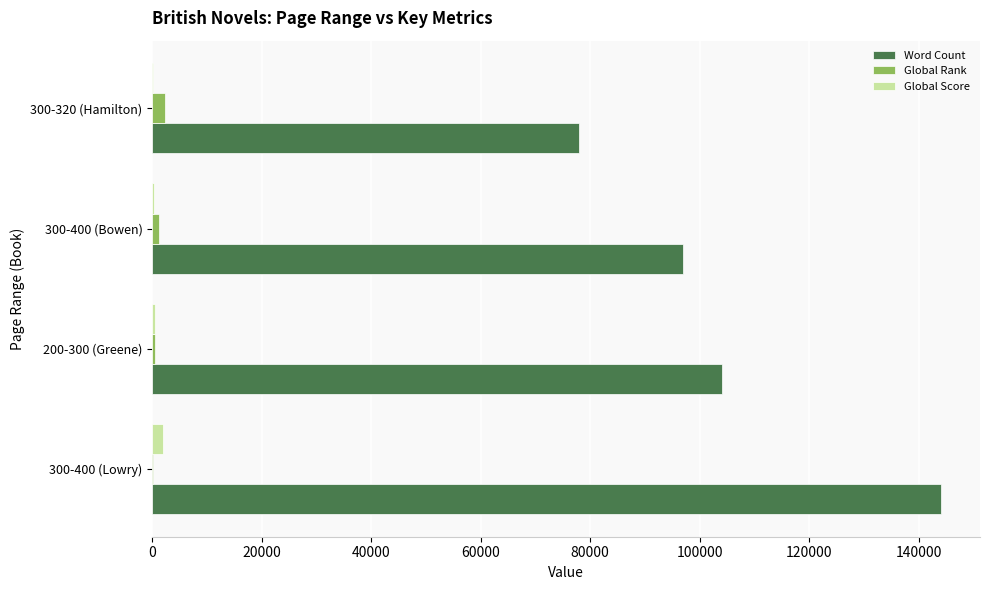

What is the sum of all Global Rank values?

4275